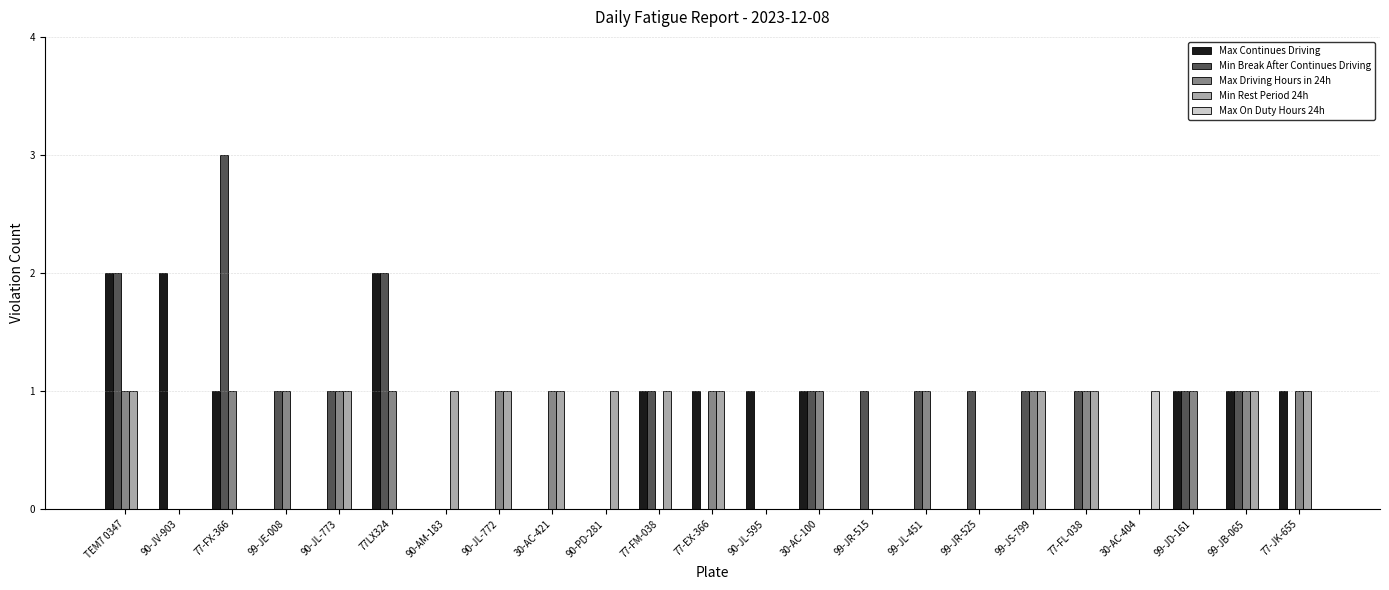

True or false: Max Driving Hours in 24h has a value of 0 at 77-FX-366.

False